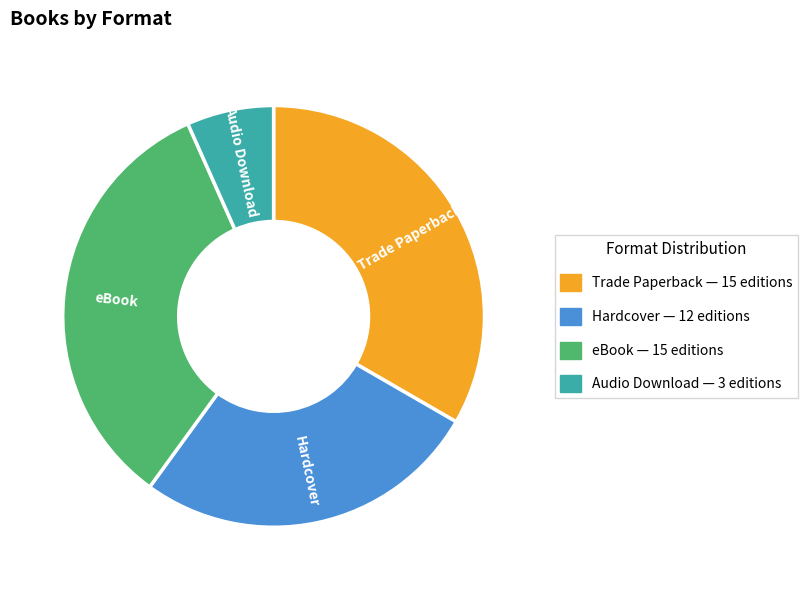

Does any single category account for the majority?

No